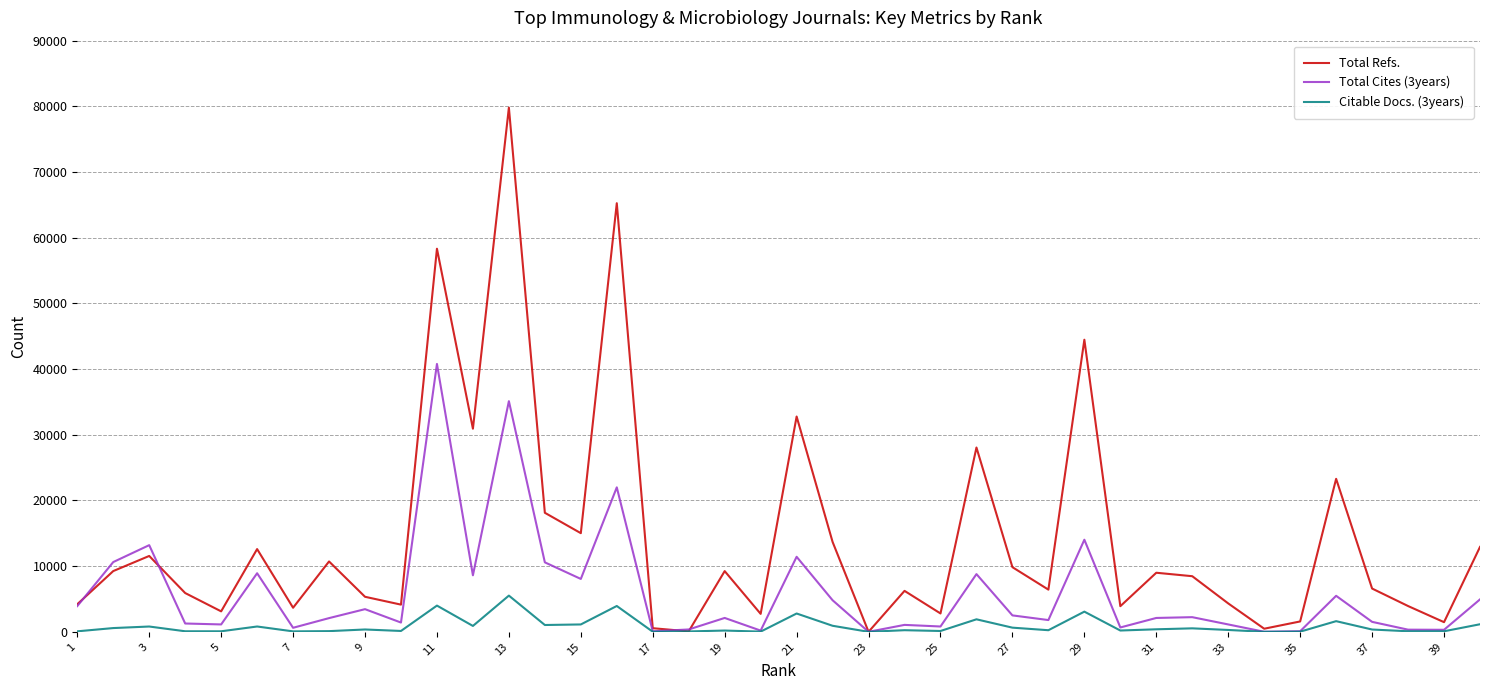

Rank the series by their average value, from lowest to highest.

Citable Docs. (3years), Total Cites (3years), Total Refs.